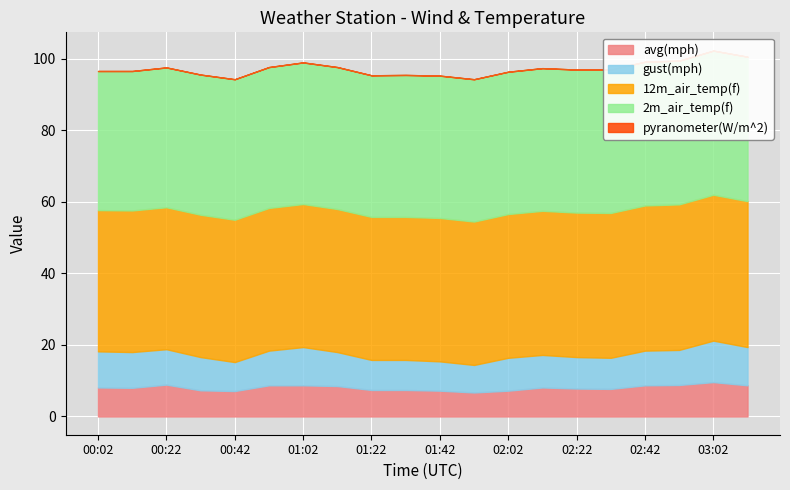

Which series has the largest total across all categories?

12m_air_temp(f)